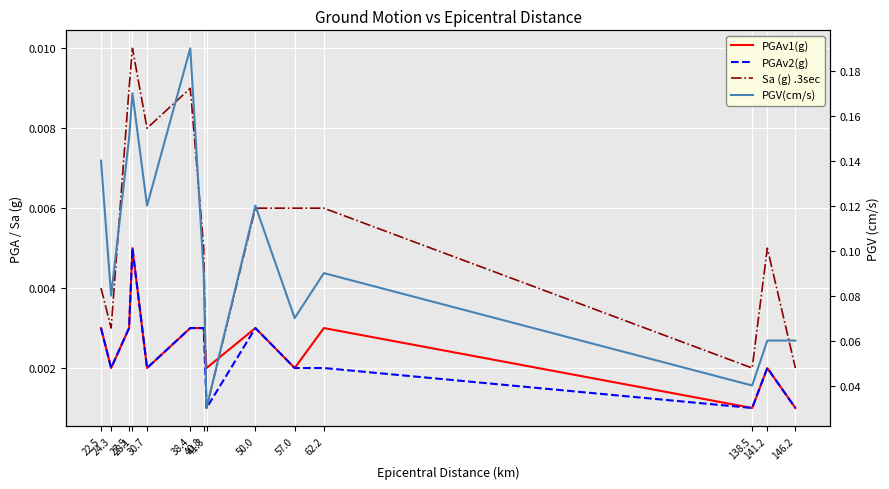

Count the number of categories in the chart.

14